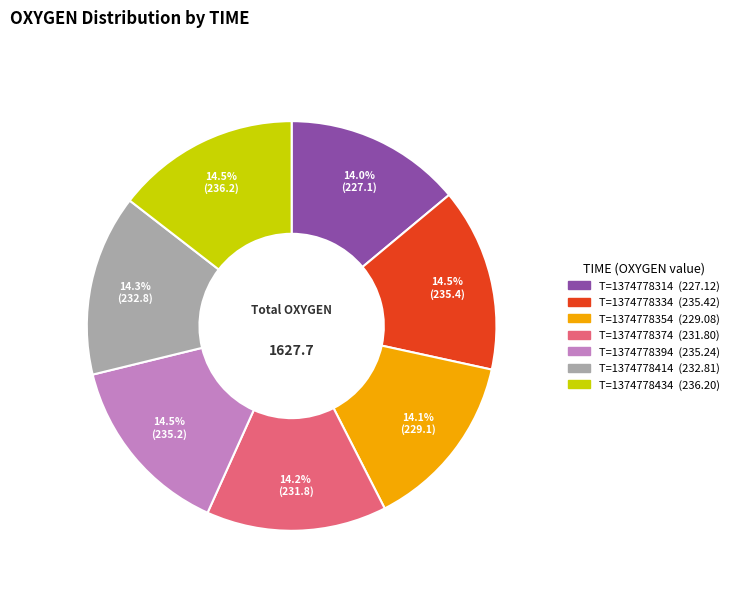

Does any single category account for the majority?

No